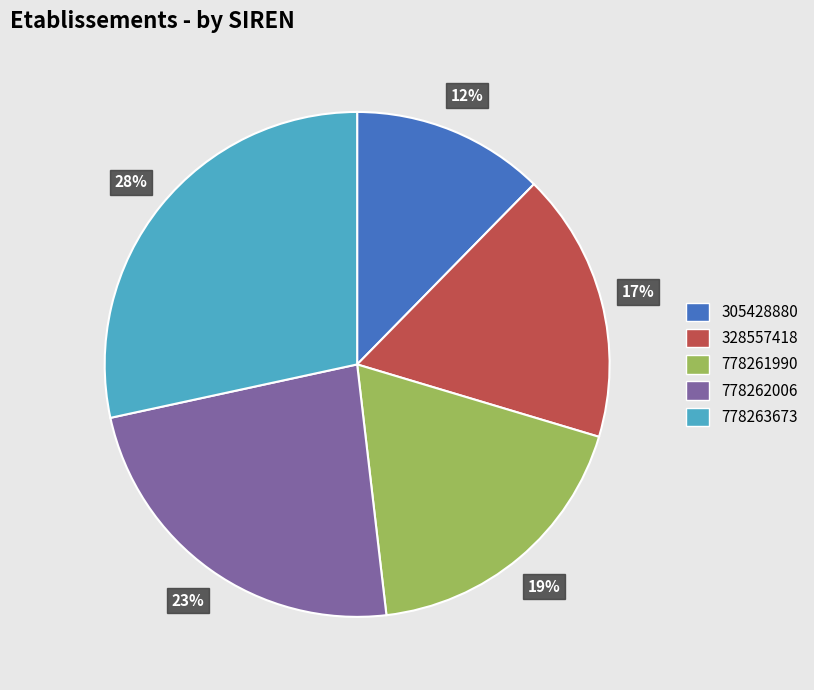

Is 778261990 the majority of the pie?

No